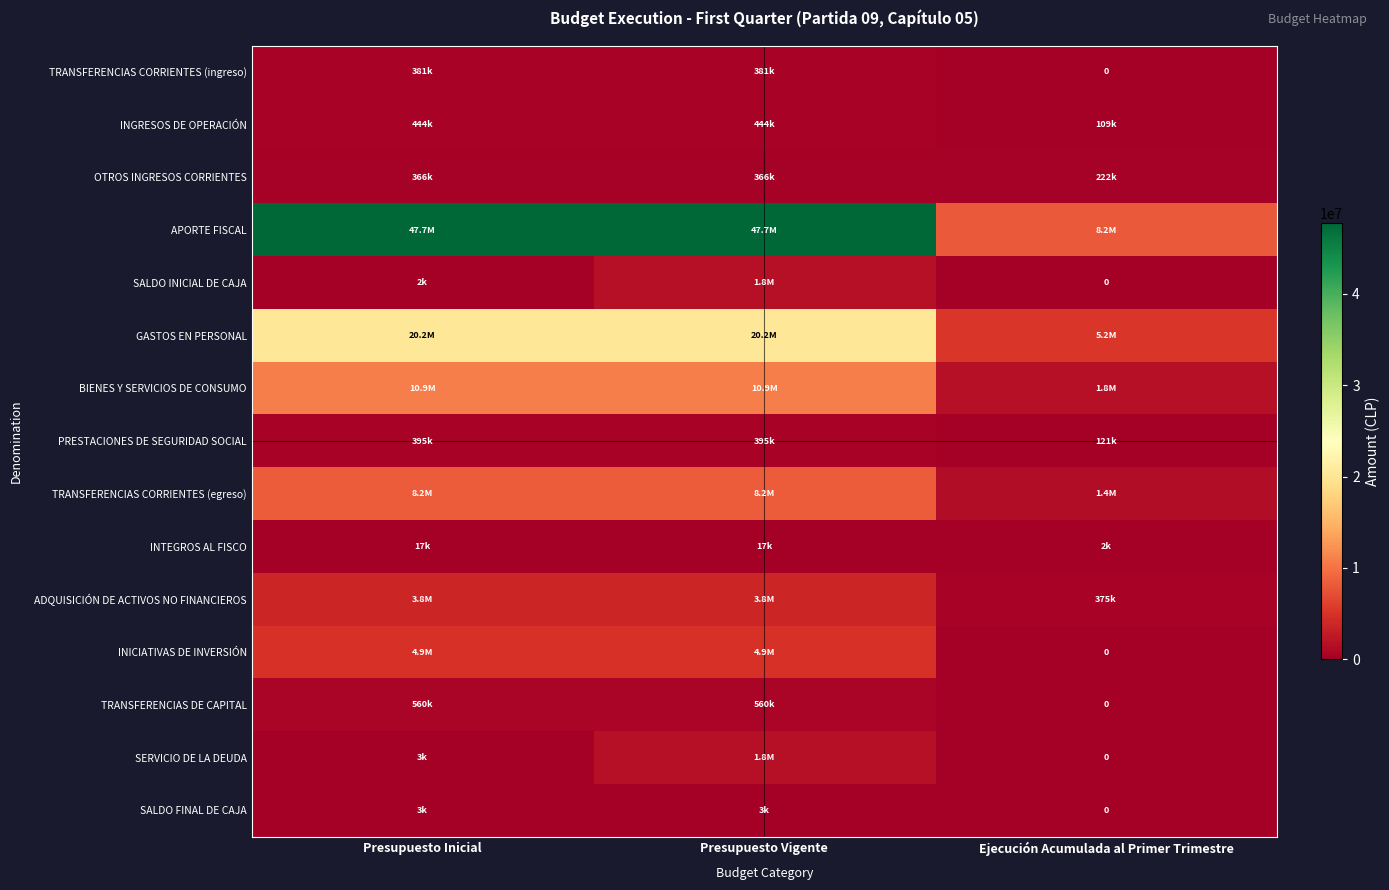

True or false: PRESTACIONES DE SEGURIDAD SOCIAL has a value of 395211 at Presupuesto Inicial.

True